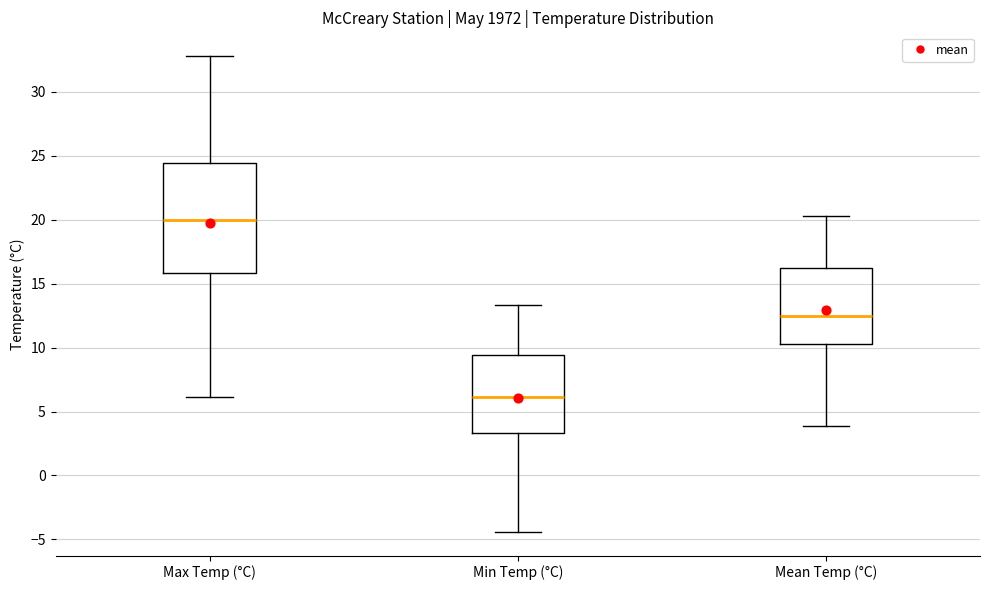

Reading left to right, transcribe this box plot: for each box, give where its median line is, the range the box spans, and where its two whiskers end, as read against the y-axis. The values are not printed on the chart, so give them approximately, as read against the axis.

Max Temp (°C): median 20.0, box 16.0 to 24.5, whiskers 6.0 to 33.0
Min Temp (°C): median 6.0, box 3.5 to 9.5, whiskers -4.5 to 13.5
Mean Temp (°C): median 12.5, box 10.5 to 16.0, whiskers 4.0 to 20.5